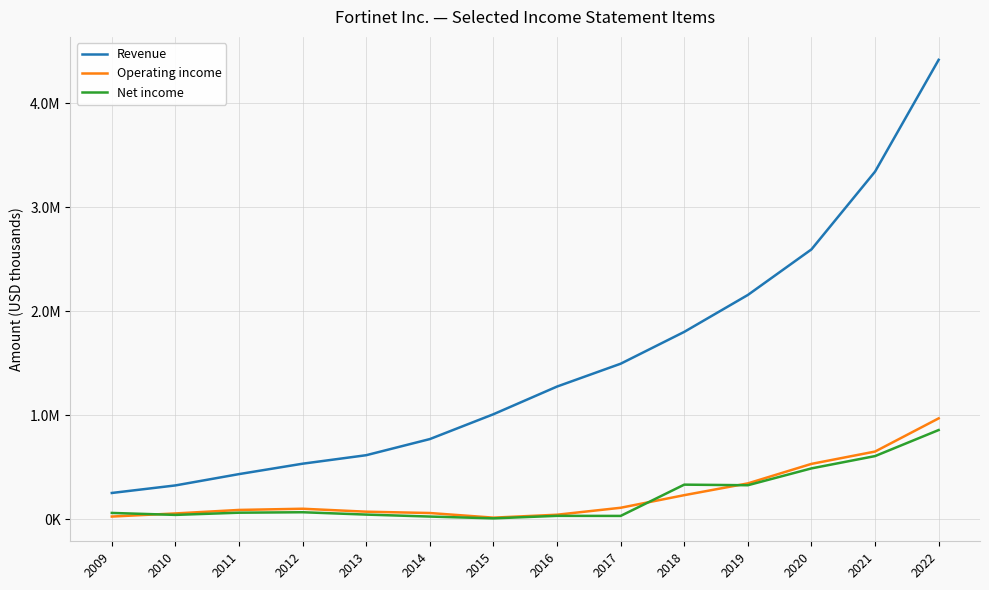

What is the value of the Revenue point at the 11th from the left?

2156200